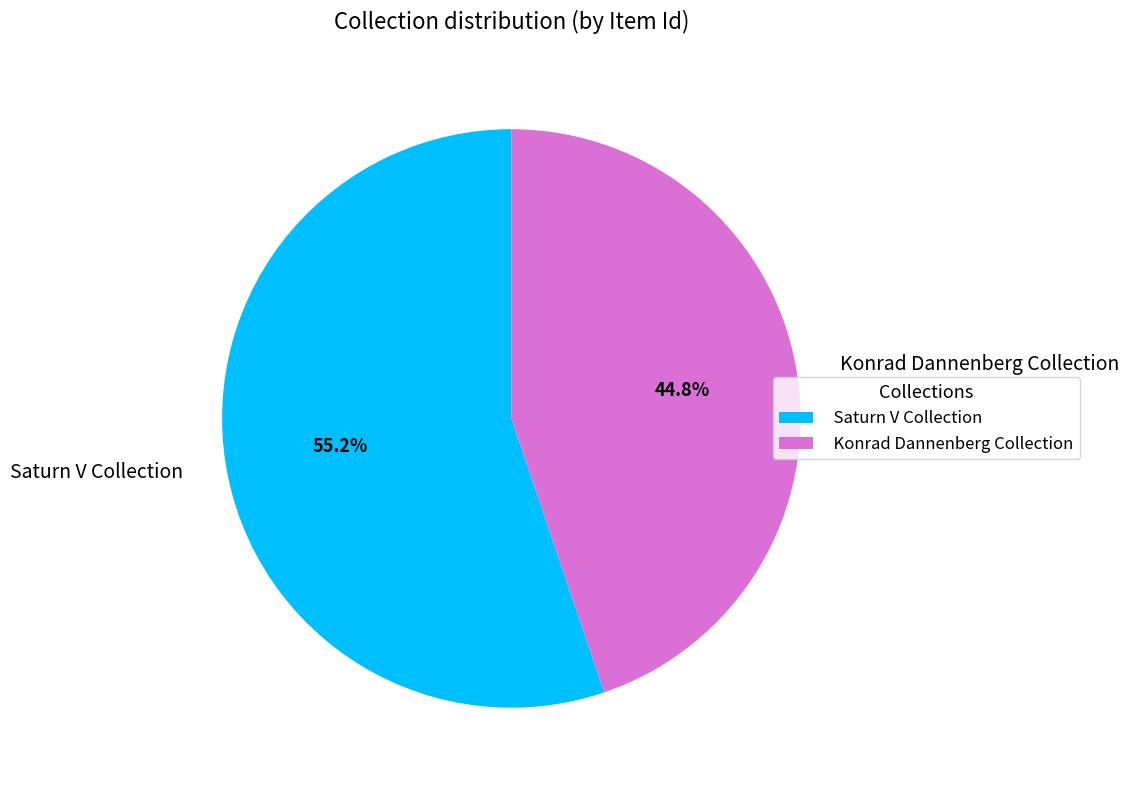

The Saturn V Collection slice represents 46% of the pie. True or false?

False